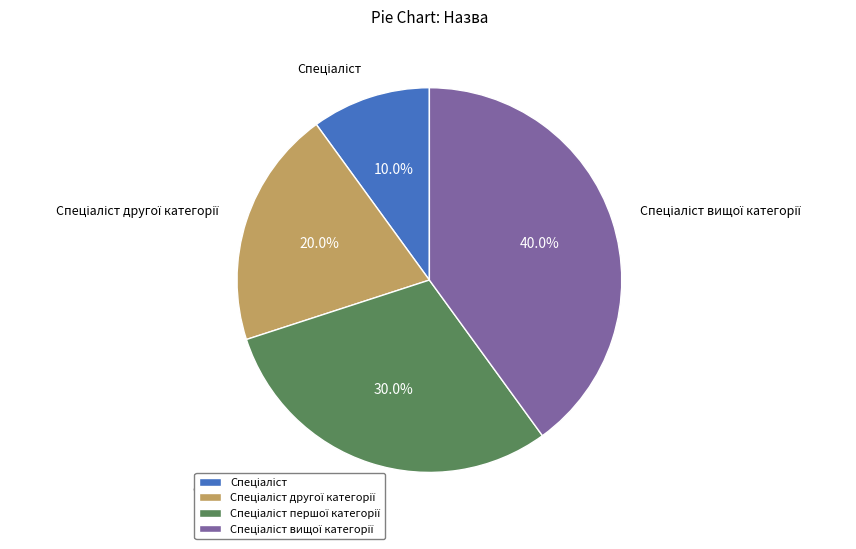

Is there a majority slice in this chart?

No